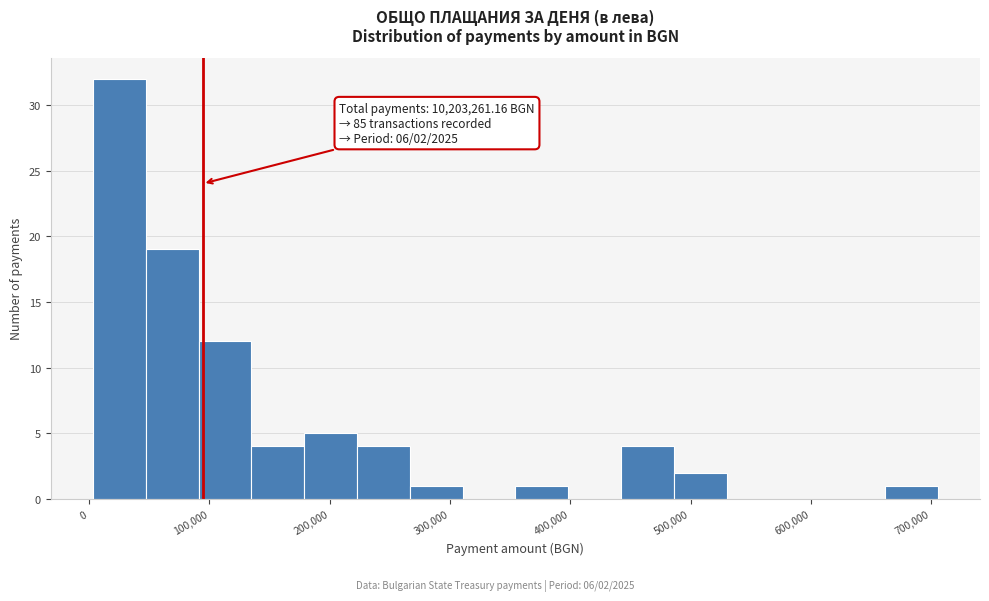

Which range on the x-axis has the tallest bar?

0 to 50000